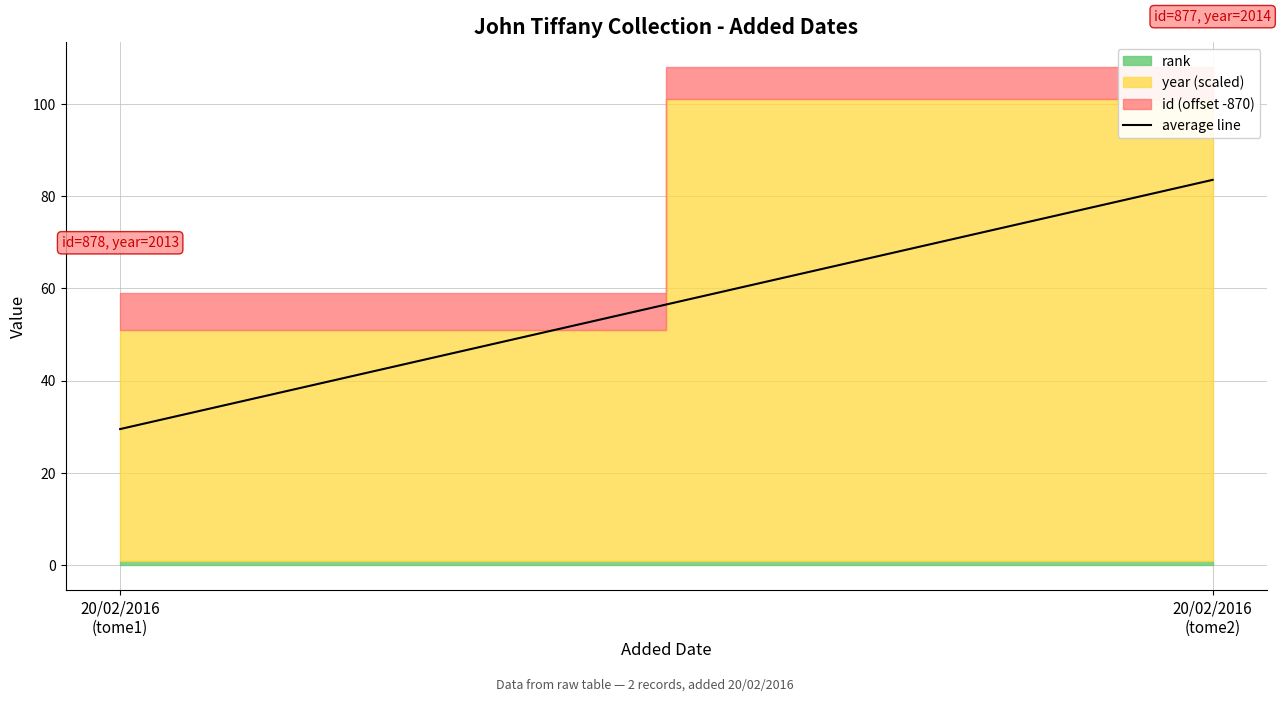

What is the label of the 1st point from the right?

20/02/2016
(tome2)